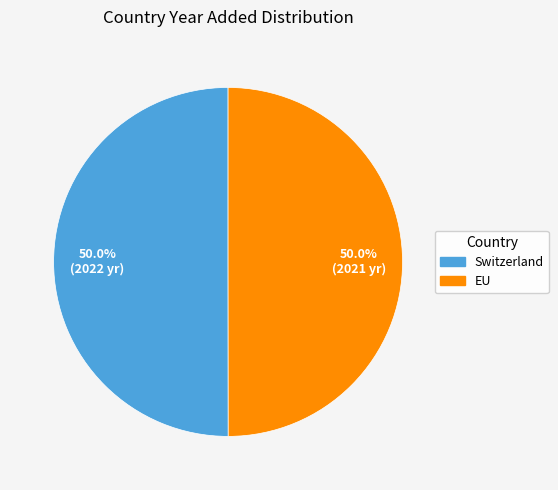

The EU slice represents 58% of the pie. True or false?

False